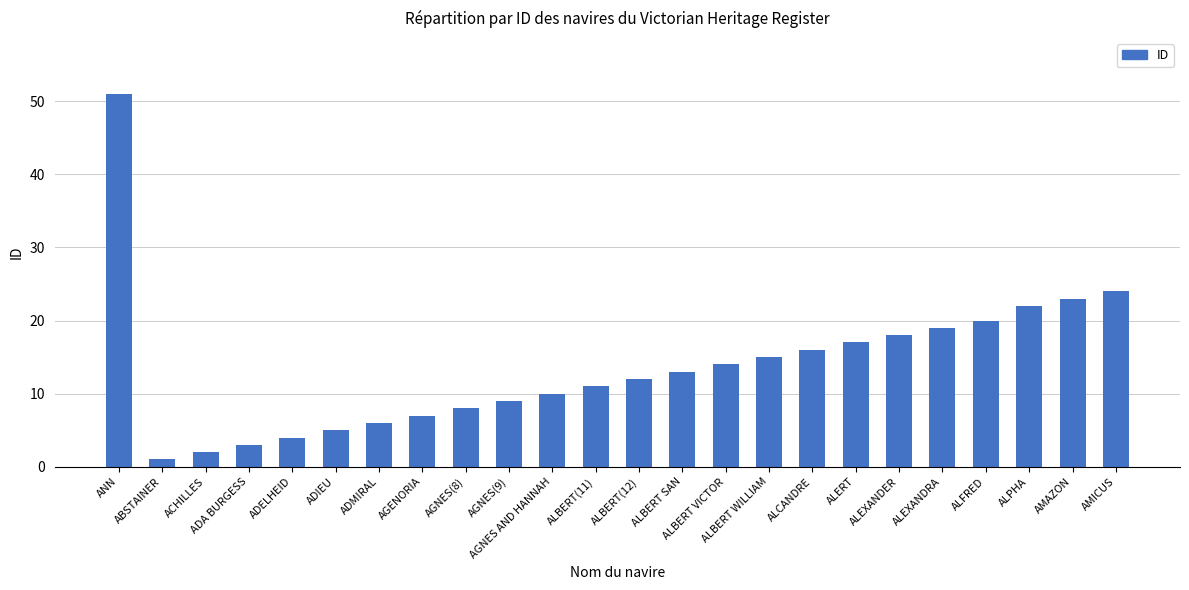

True or false: the data shows 7 at ADELHEID.

False